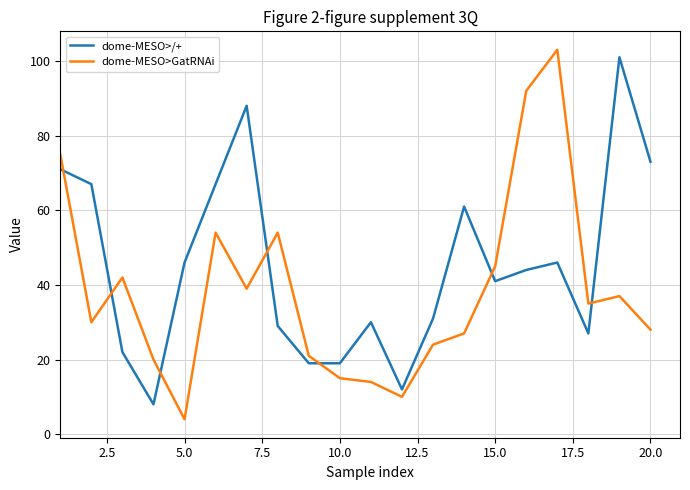

List the series in order of their overall mean, highest first.

dome-MESO>/+, dome-MESO>GatRNAi